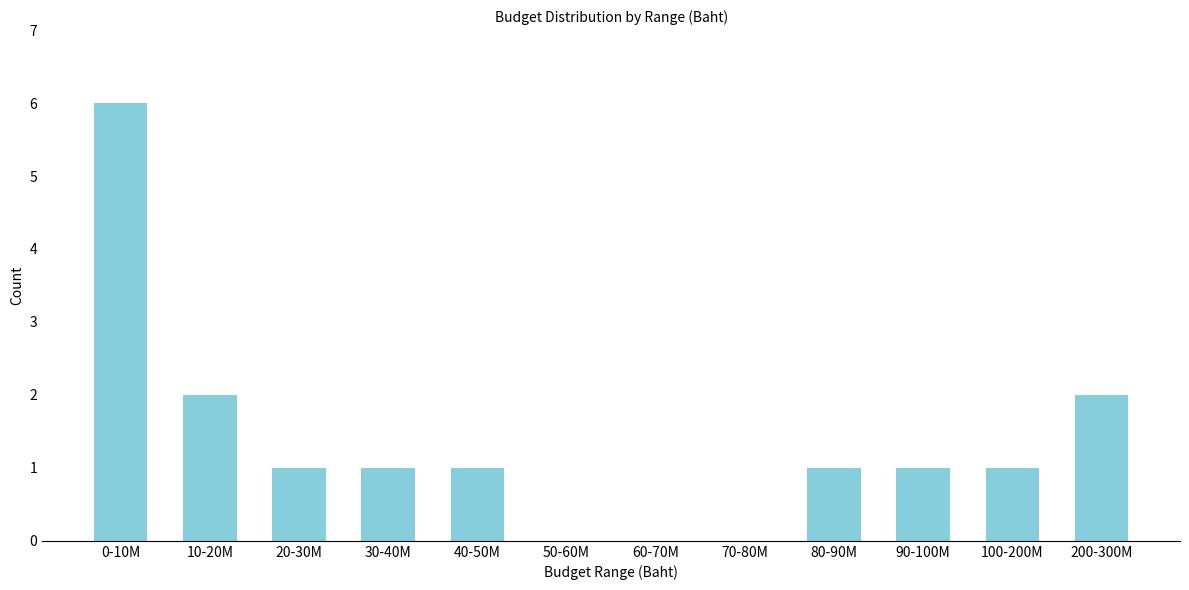

Reading left to right, transcribe all the data shown in this chart.

0-10M=6	10-20M=2	20-30M=1	30-40M=1	40-50M=1	50-60M=0	60-70M=0	70-80M=0	80-90M=1	90-100M=1	100-200M=1	200-300M=2